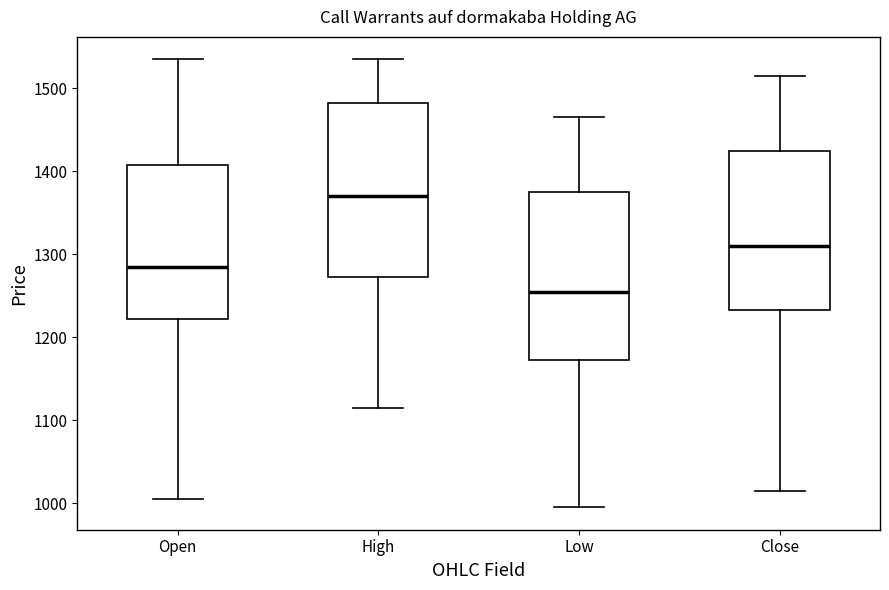

Reading left to right, read every box against the y-axis: the position of its median line, the range the box covers, and the ends of its whiskers. The values are not printed on the chart, so give them approximately, as read against the axis.

Open: median 1290, box 1220 to 1410, whiskers 1010 to 1540
High: median 1370, box 1270 to 1480, whiskers 1120 to 1540
Low: median 1260, box 1170 to 1380, whiskers 1000 to 1470
Close: median 1310, box 1230 to 1430, whiskers 1020 to 1520